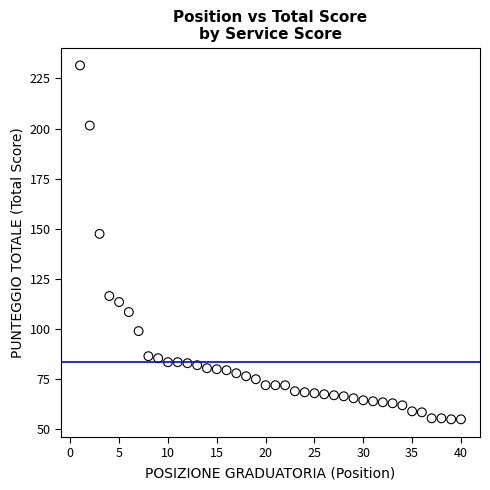

What Y value in the scatter plot is closest to 143?

147.5